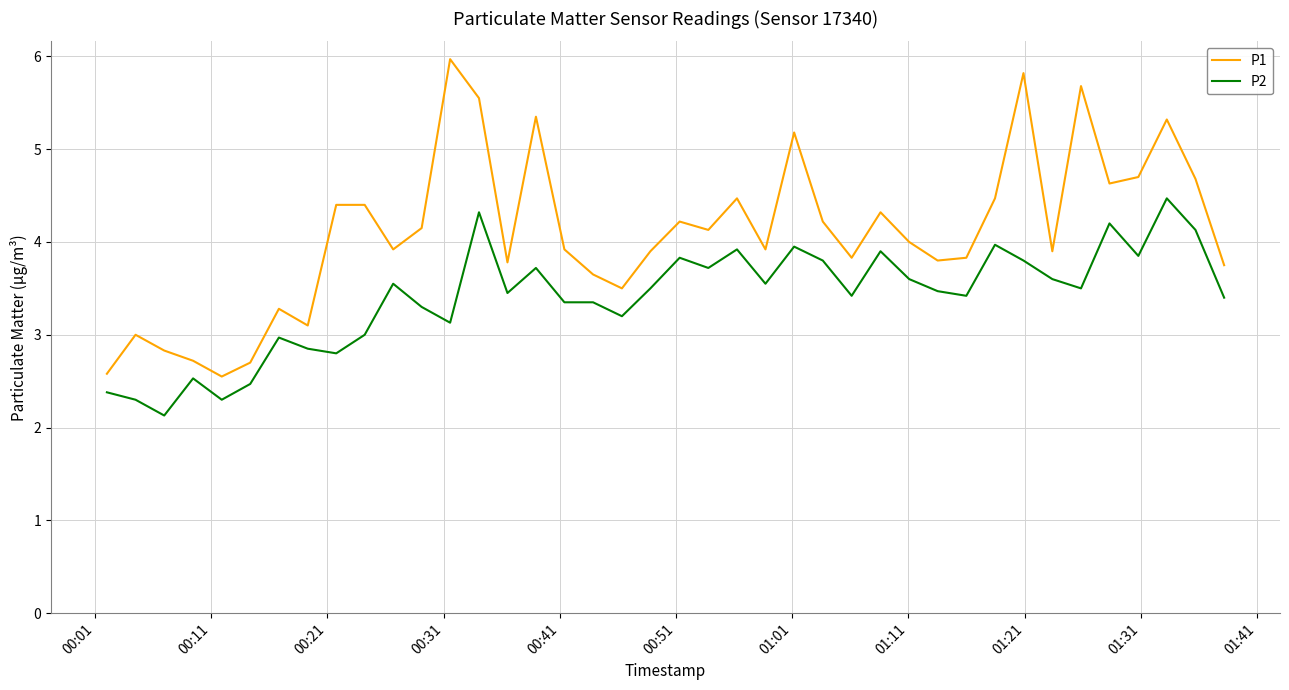

List the series in order of their overall mean, highest first.

P1, P2